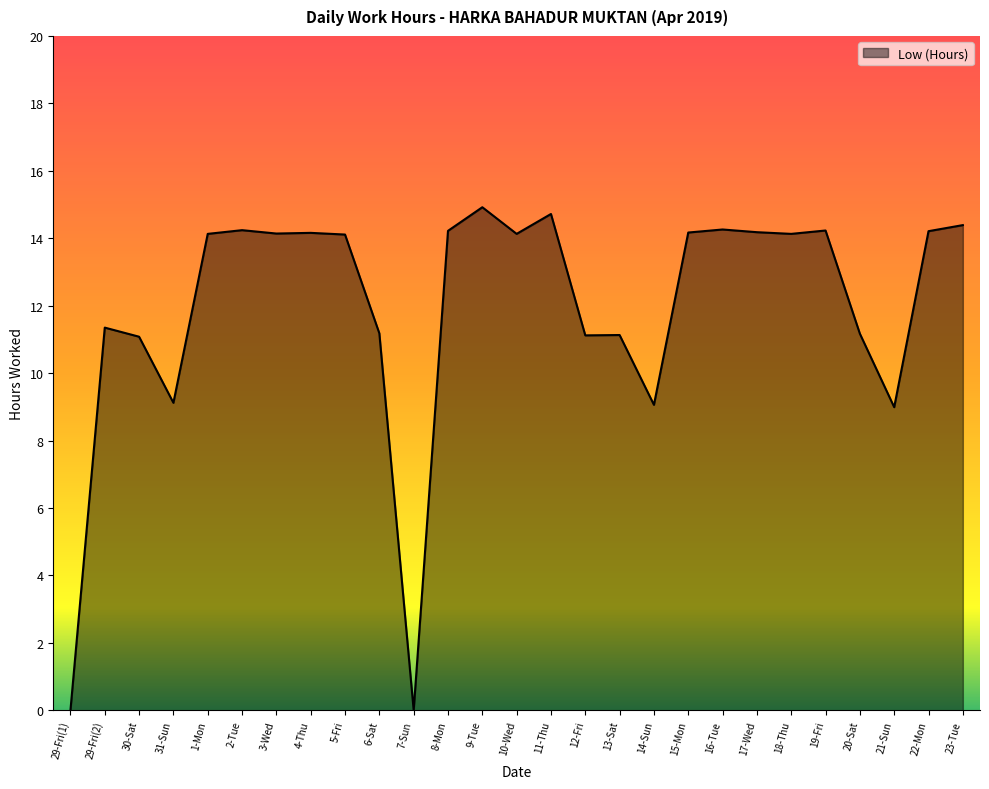

Does the chart have visible grid lines?

No